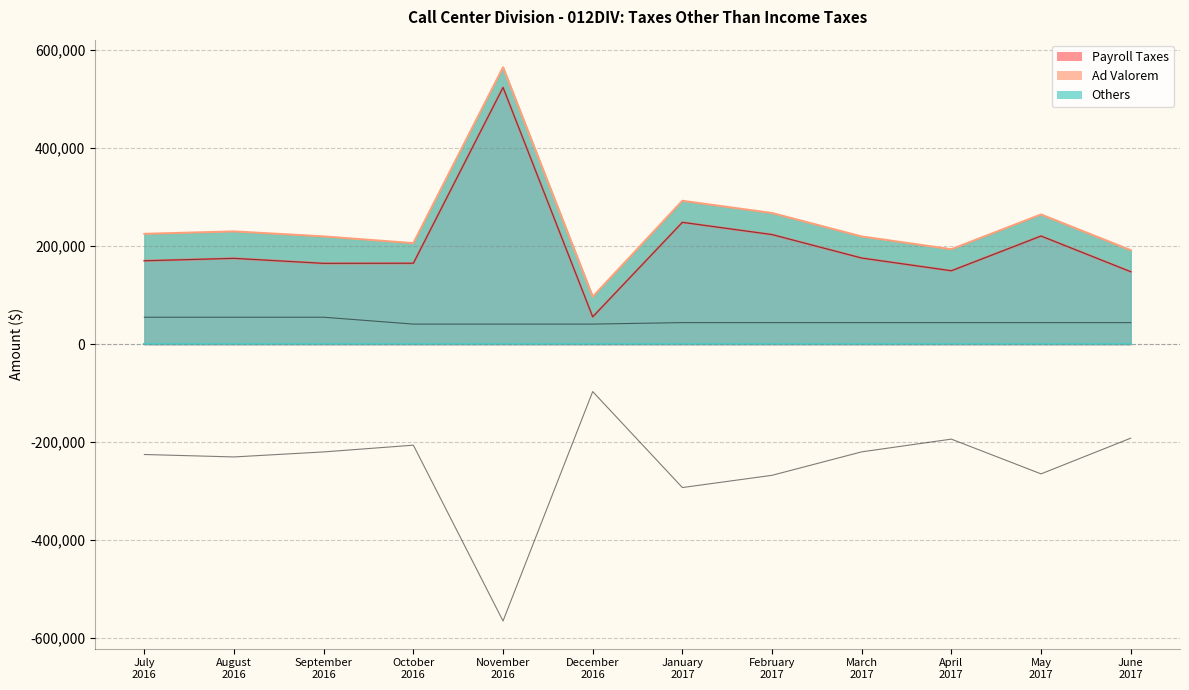

True or false: Payroll Taxes has more than 2 interior local peaks.

True